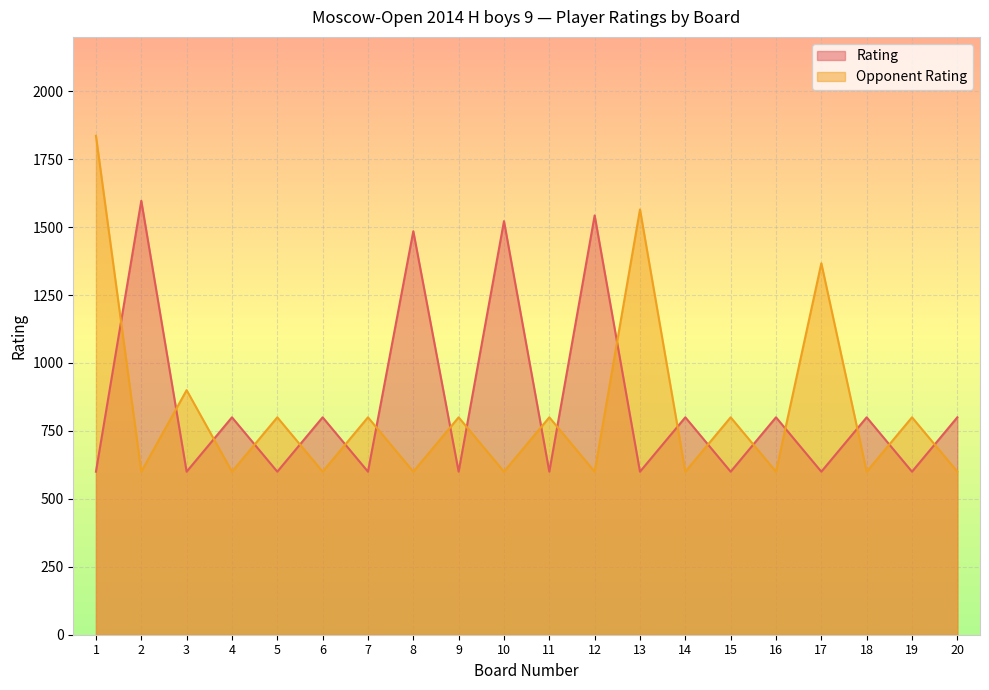

What is the total value across all series at 14?

1400